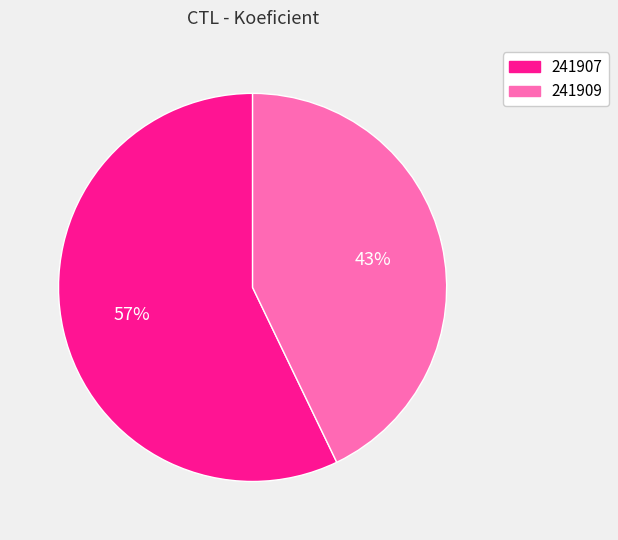

To the nearest percent, what is the difference between the 241907 and 241909 slice percentages?

14%